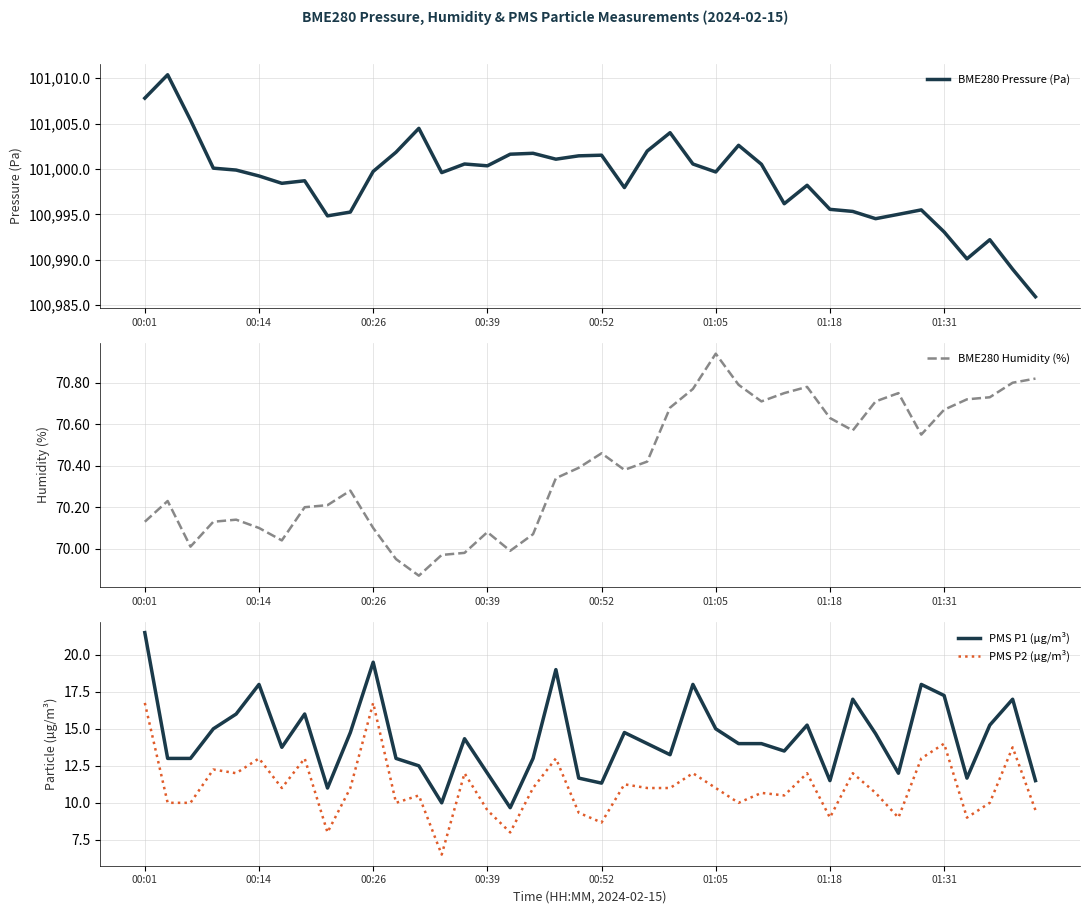

At how many categories does at least one series exceed 40667?

40